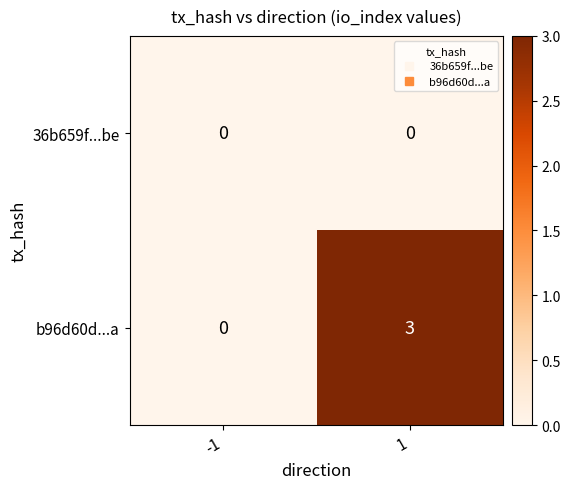

How many categories are shown in the chart?

2